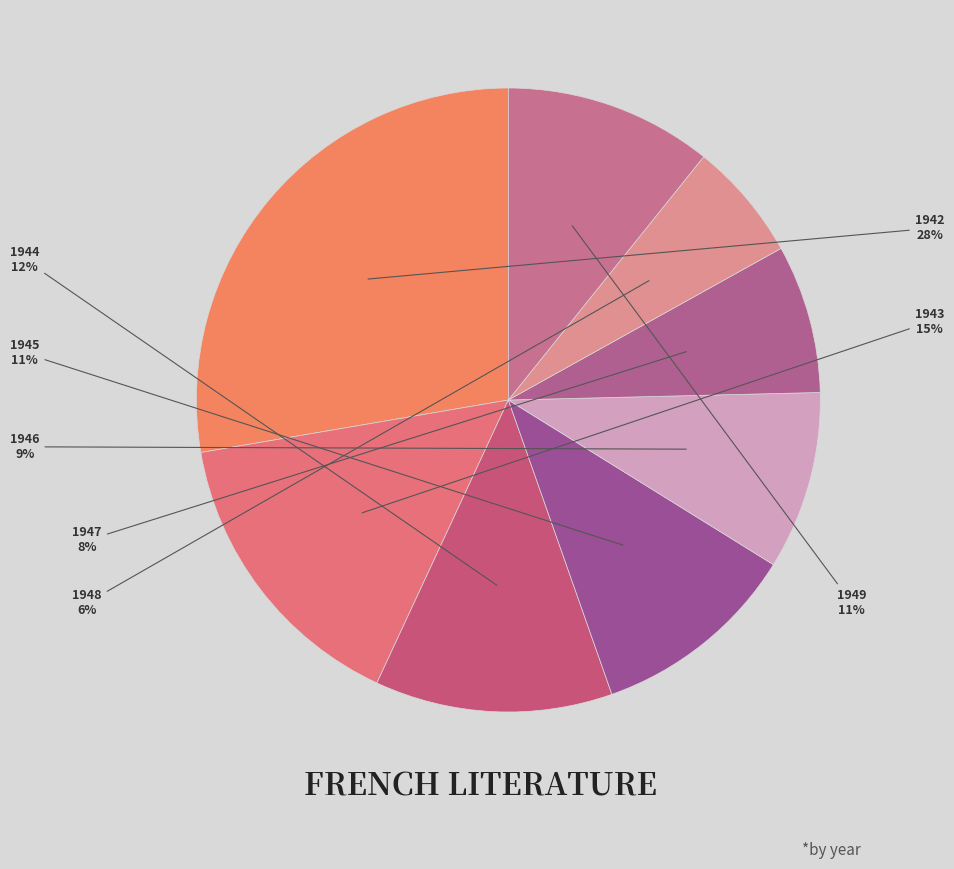

Is the sum of 1943 and 1947 greater than half?

No